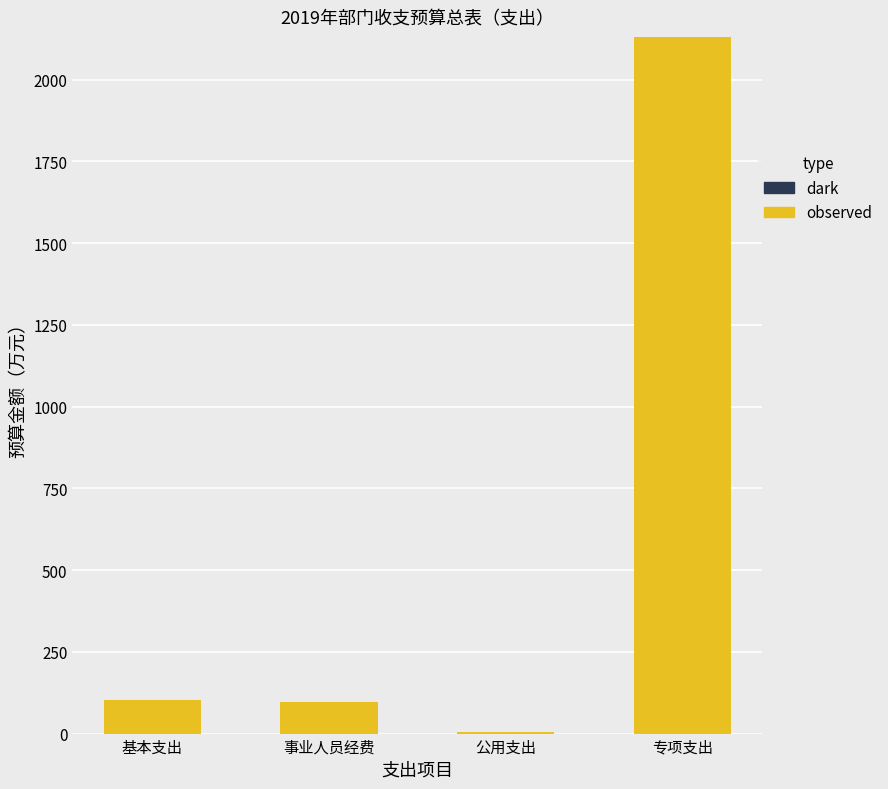

What is the sum of the values at 事业人员经费 and 专项支出?

2226.6